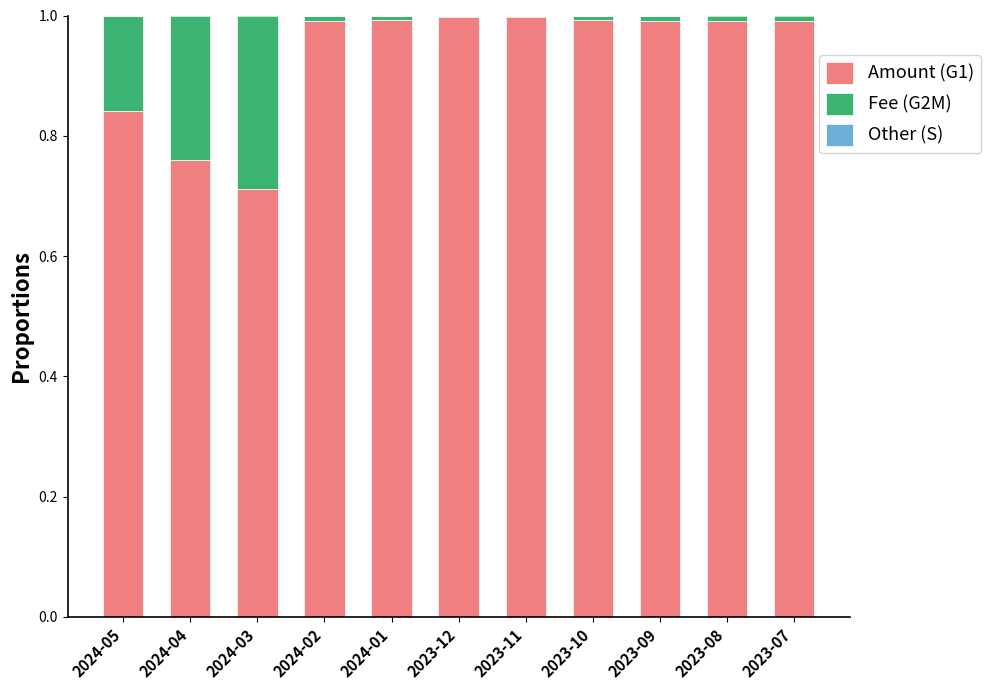

What is the sum of all Amount (G1) values?

10.3